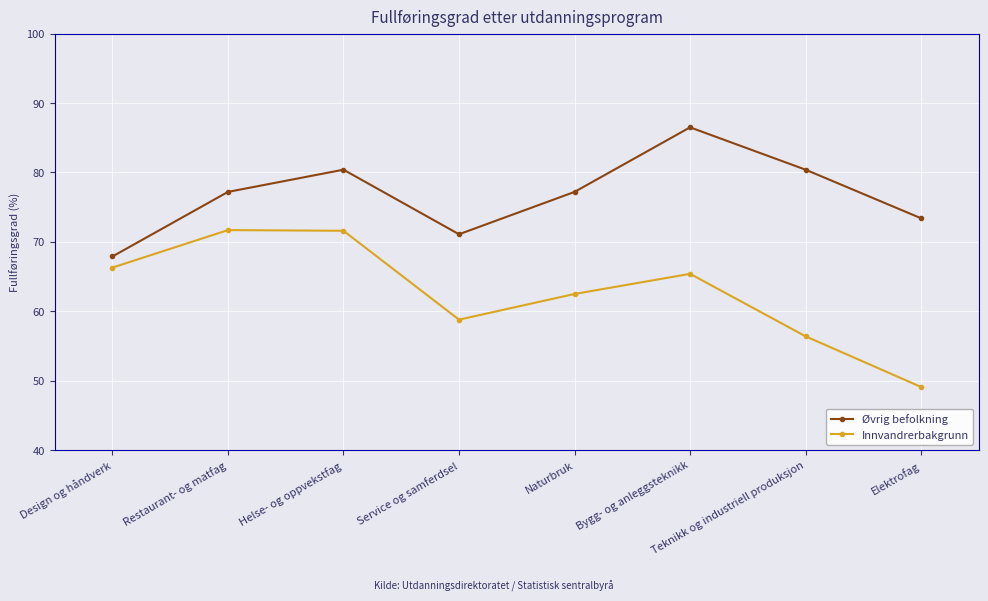

True or false: Øvrig befolkning and Innvandrerbakgrunn intersect in this chart.

False